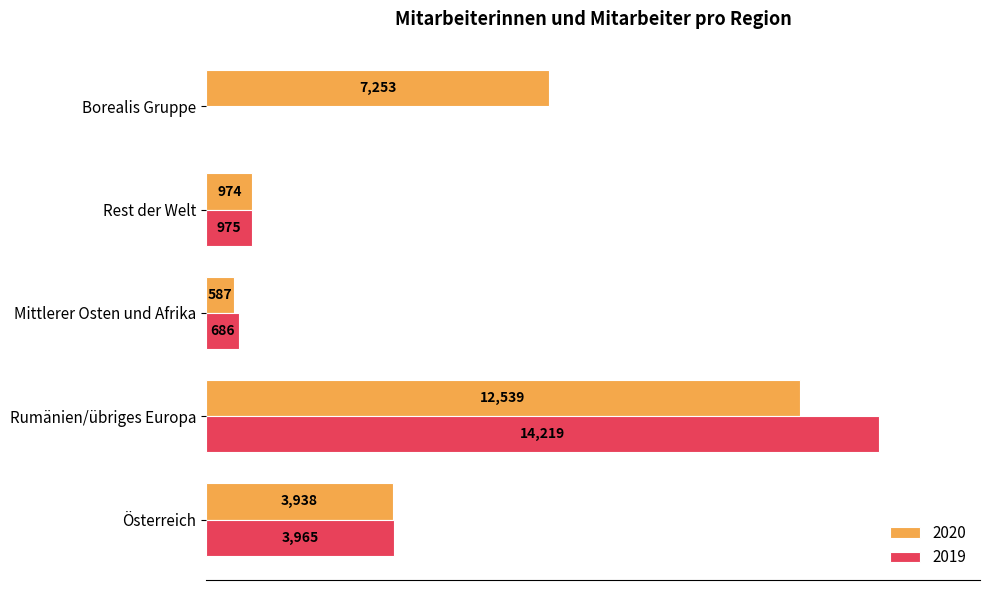

At which label is 2020 closest to 6563?

Borealis Gruppe